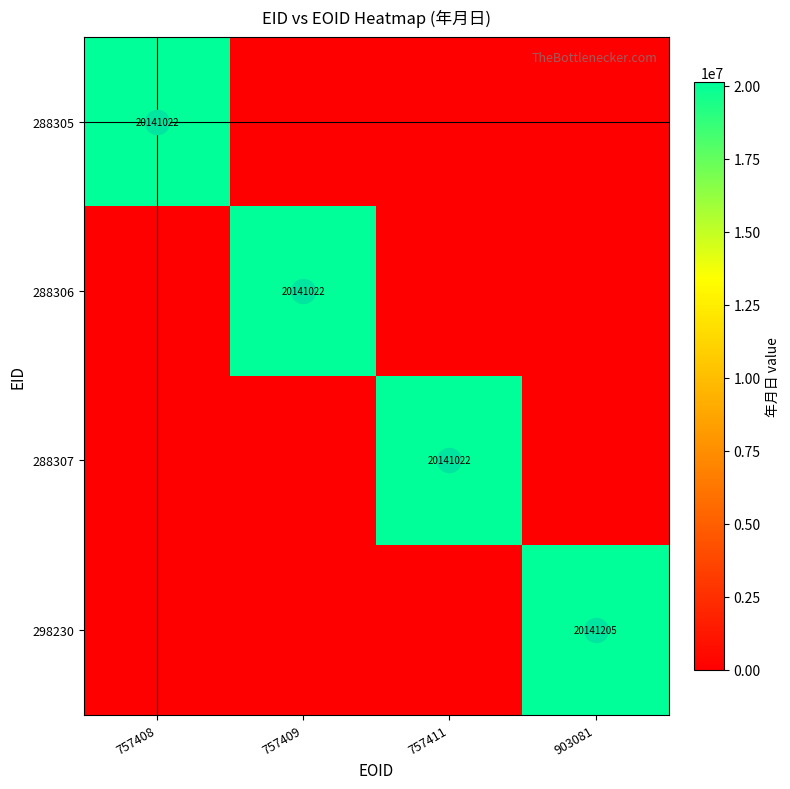

List the series in order of their peak value, highest first.

298230, 288305, 288306, 288307